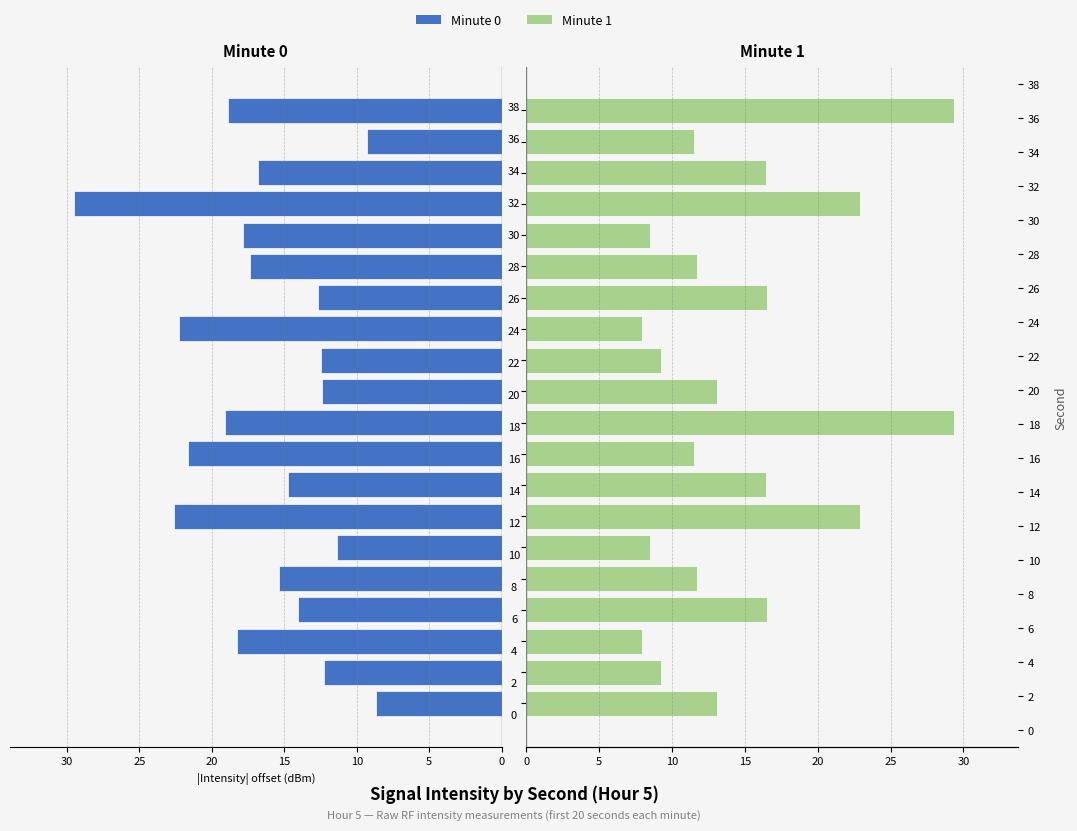

What is the sum of all Minute 1 values?

294.6